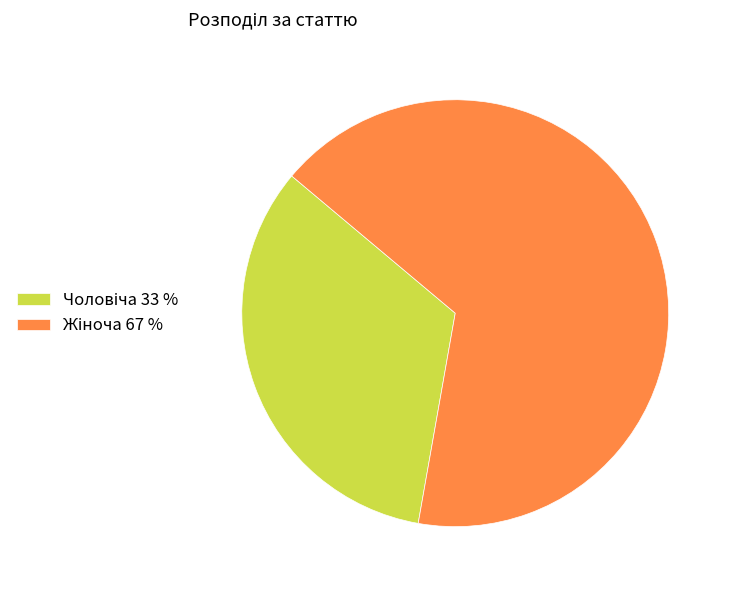

How many slices are in this pie chart?

2